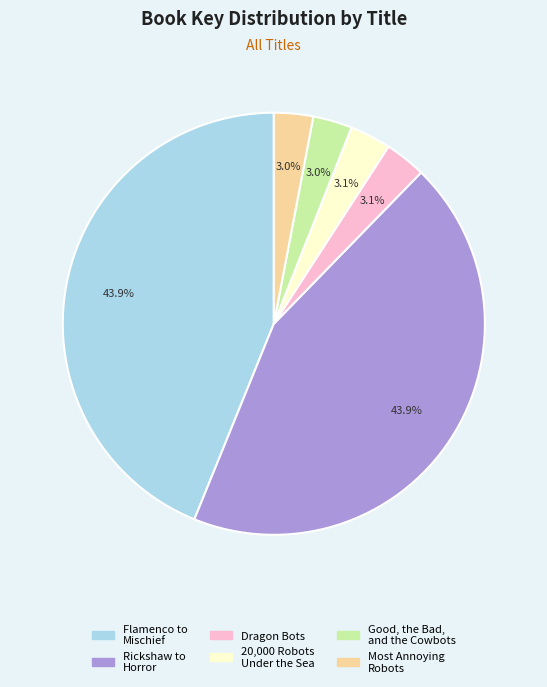

Count the number of slices in the pie.

6